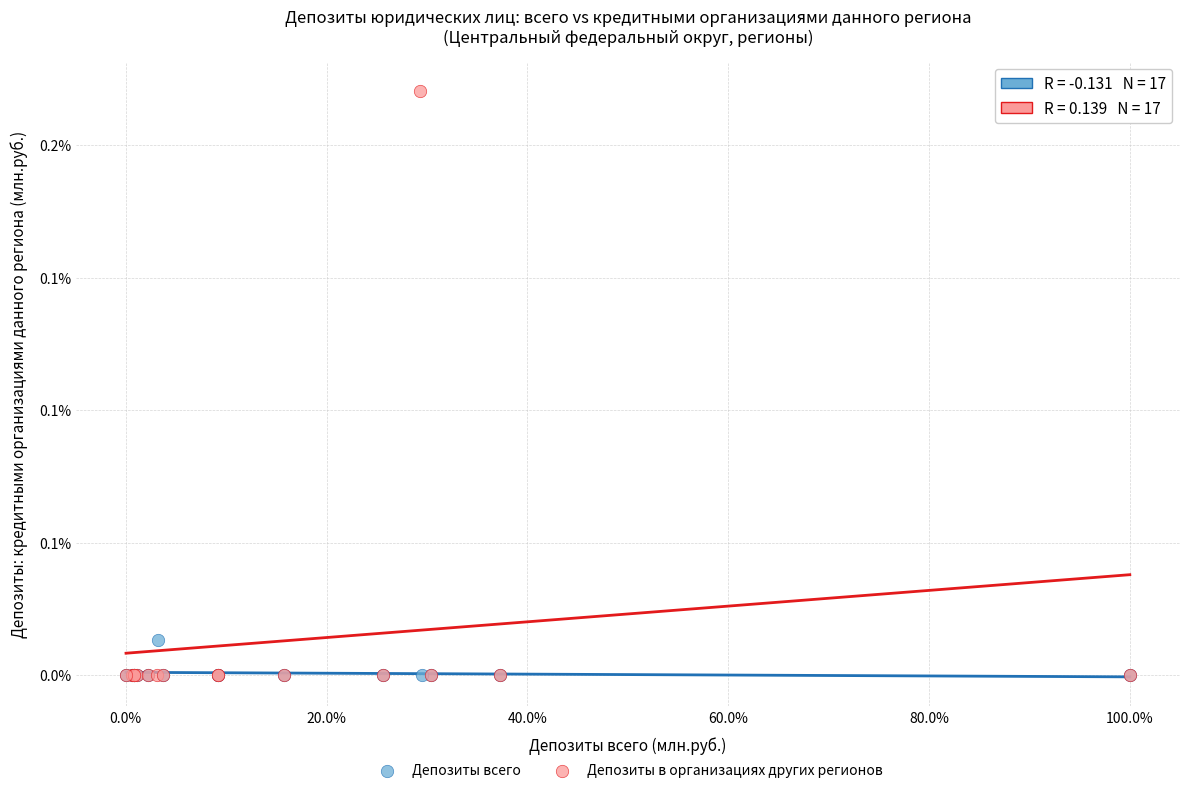

Which series reaches the maximum Y coordinate?

Депозиты в организациях других регионов